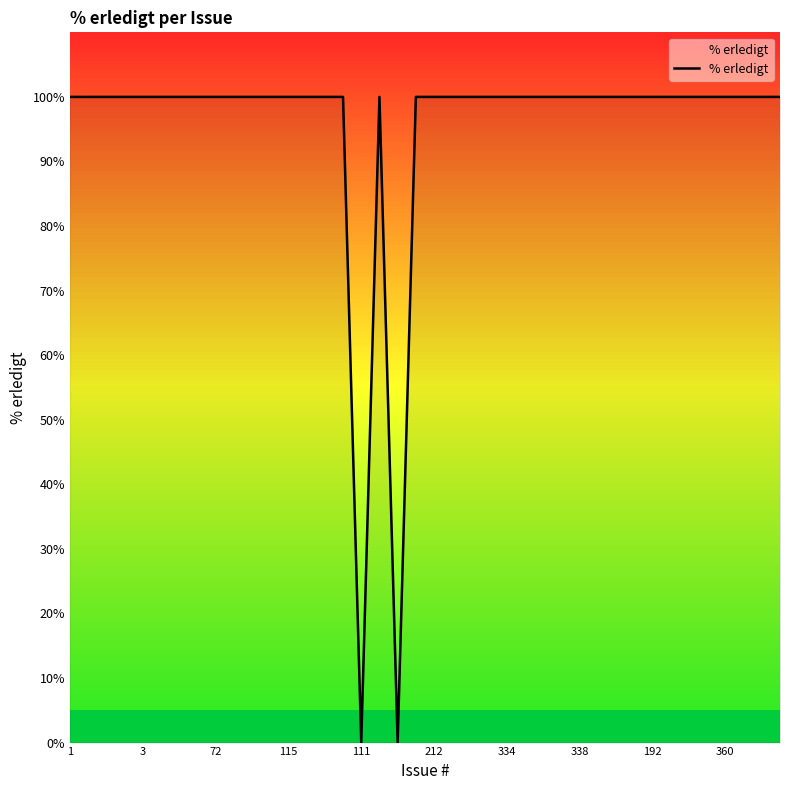

True or false: the data shows 100 at 334.

True